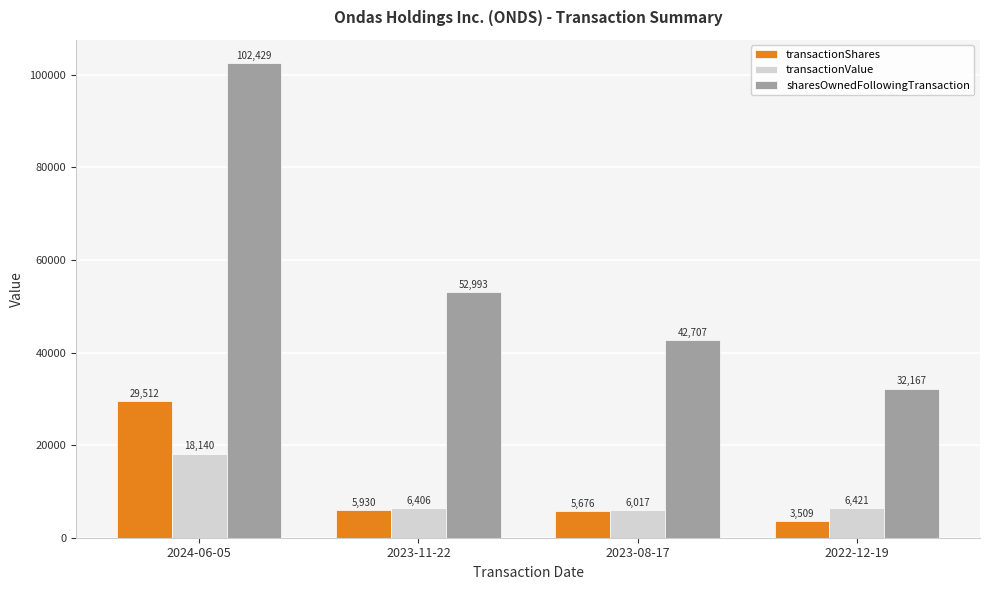

Reading left to right, extract all data points from this chart.

transactionShares: 29512	5930	5676	3509
transactionValue: 18140	6406	6017	6421
sharesOwnedFollowingTransaction: 102429	52993	42707	32167